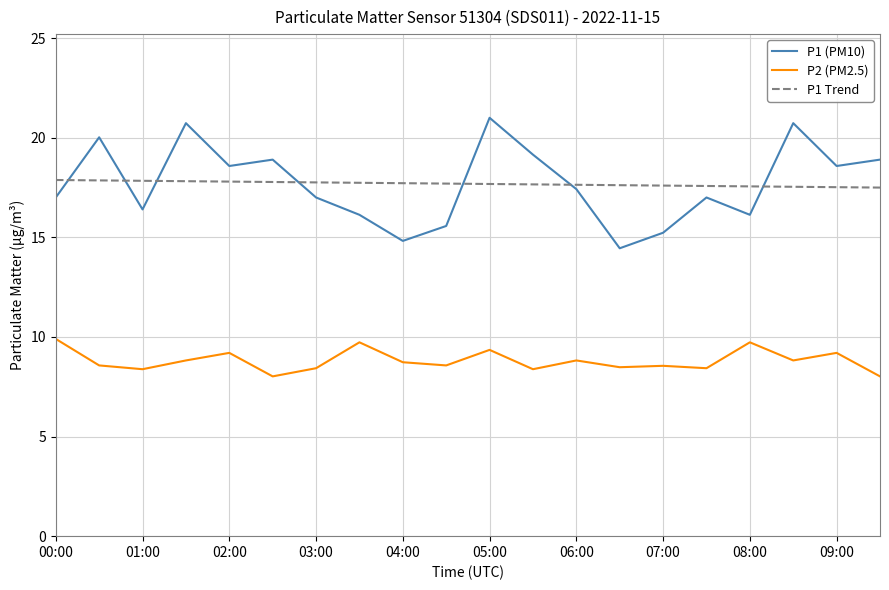

What is the highest value of the P1 (PM10) series?

21.0